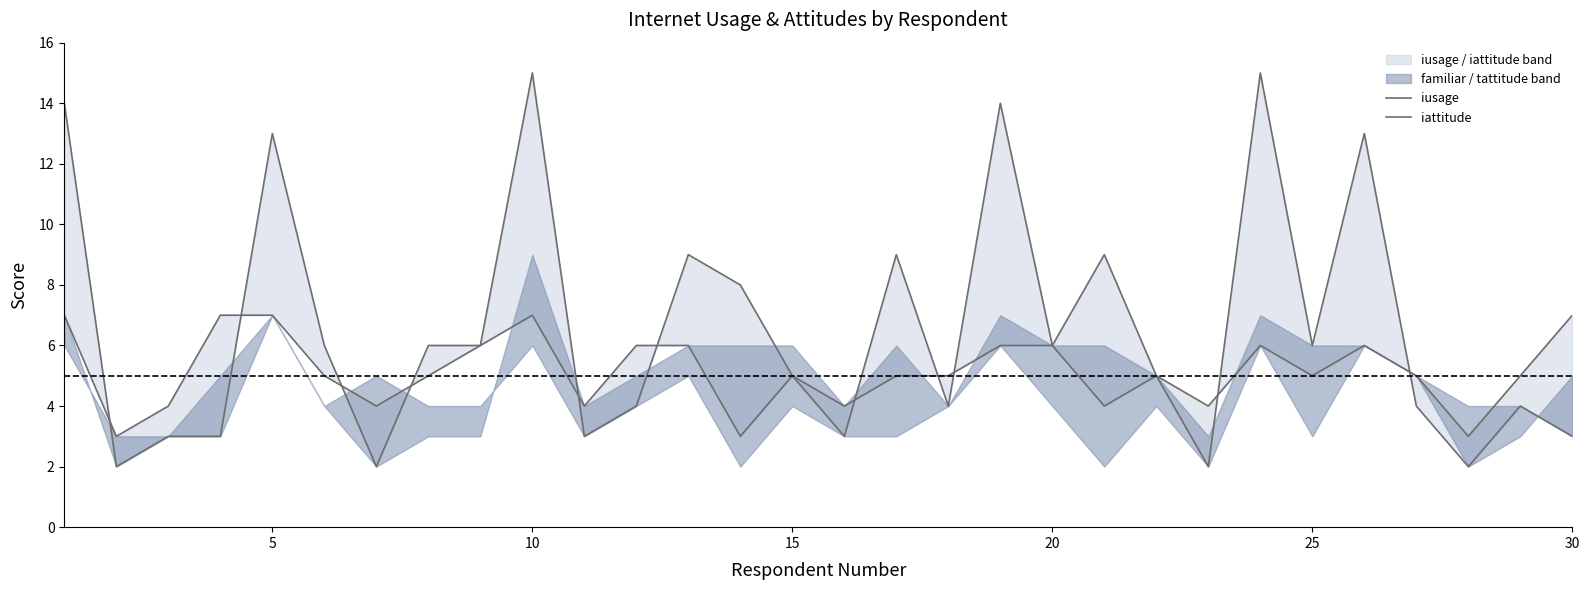

Which series ends up on top after the final intersection of iusage and iattitude?

iattitude